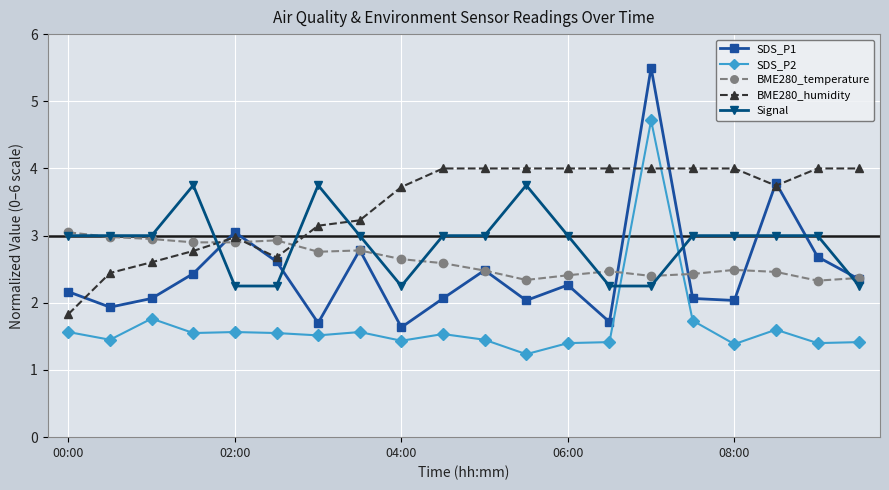

What is the value of the BME280_temperature point at the 17th from the left?

2.5